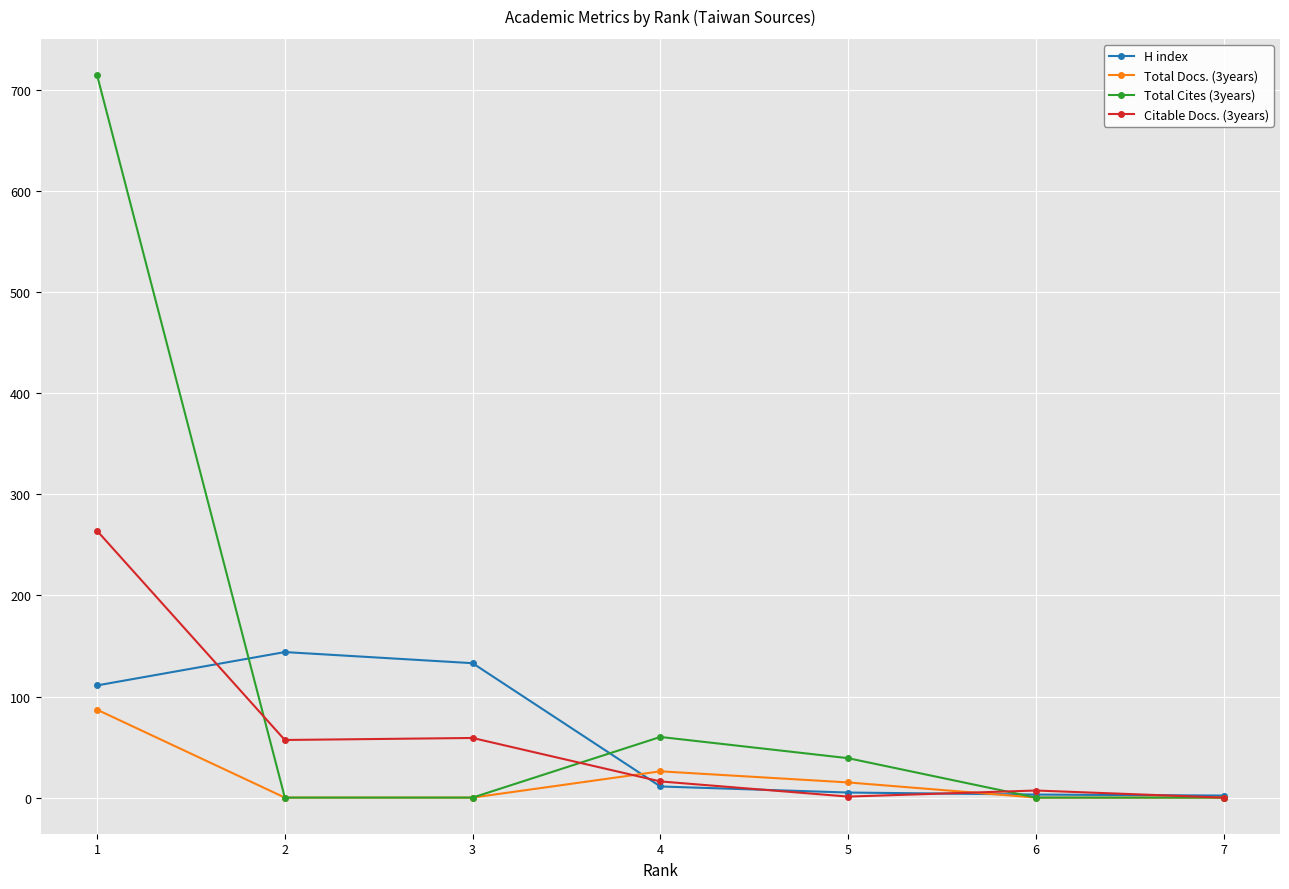

The value of Citable Docs. (3years) at 2 is 29. True or false?

False